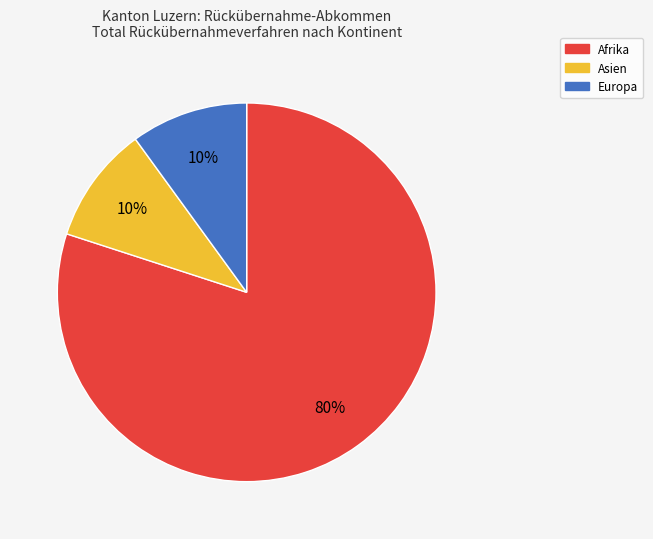

Which category has the biggest portion of the pie?

Afrika